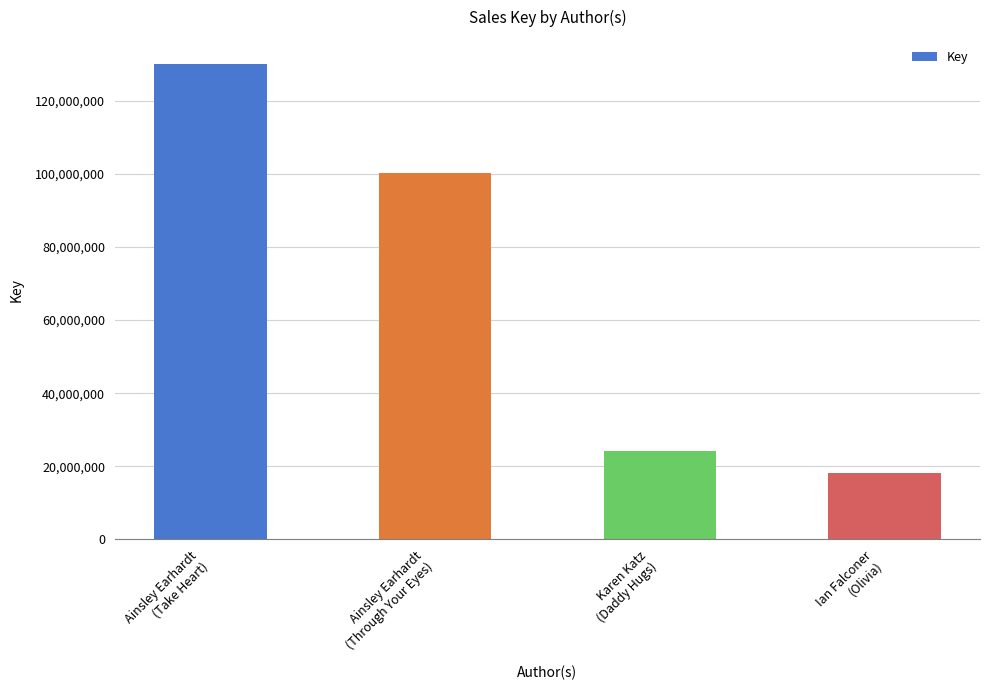

What is the ratio of the value at Ainsley Earhardt
(Take Heart) to the value at Ainsley Earhardt
(Through Your Eyes)?

1.3